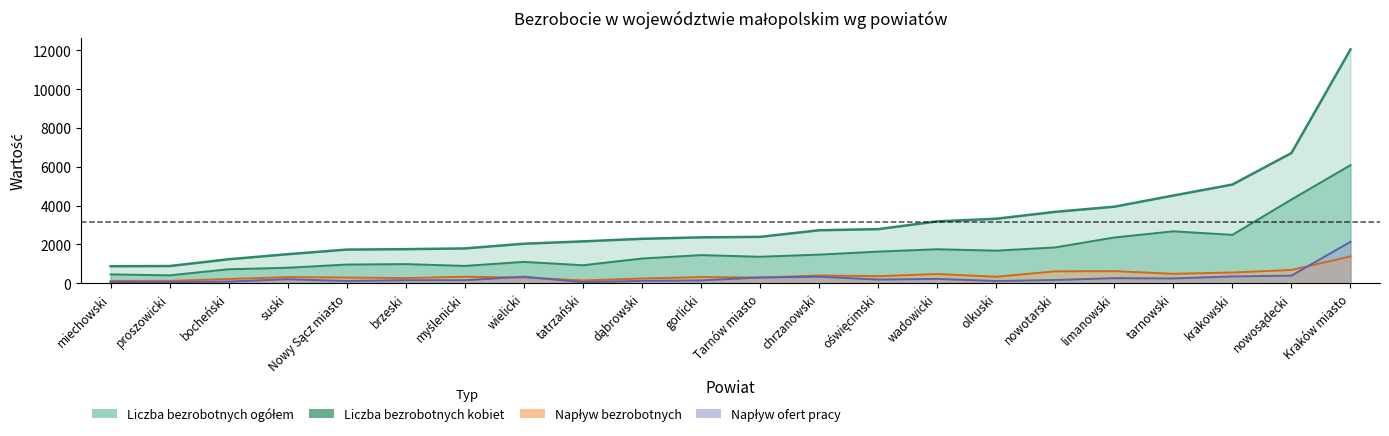

How many data points does each series have?

22